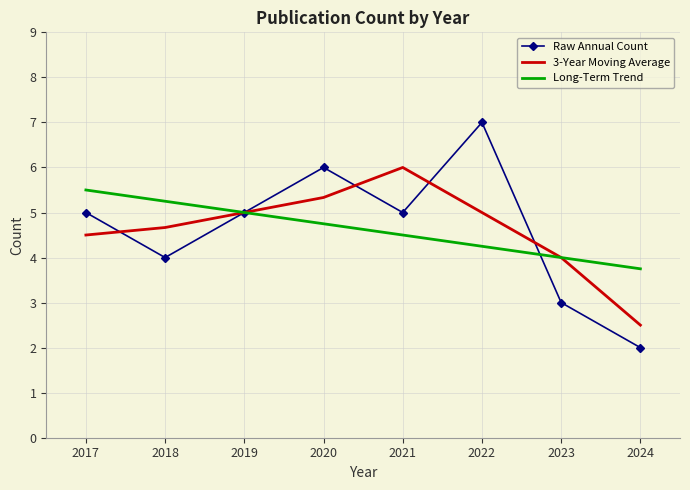

Rank the series by their maximum value, from lowest to highest.

Long-Term Trend, 3-Year Moving Average, Raw Annual Count